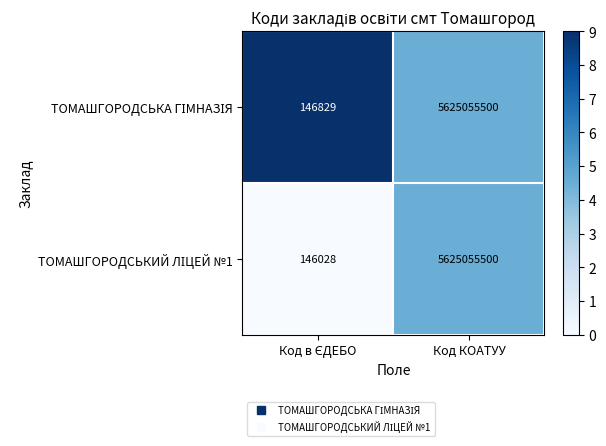

Which category has the highest value across all series?

Код КОАТУУ